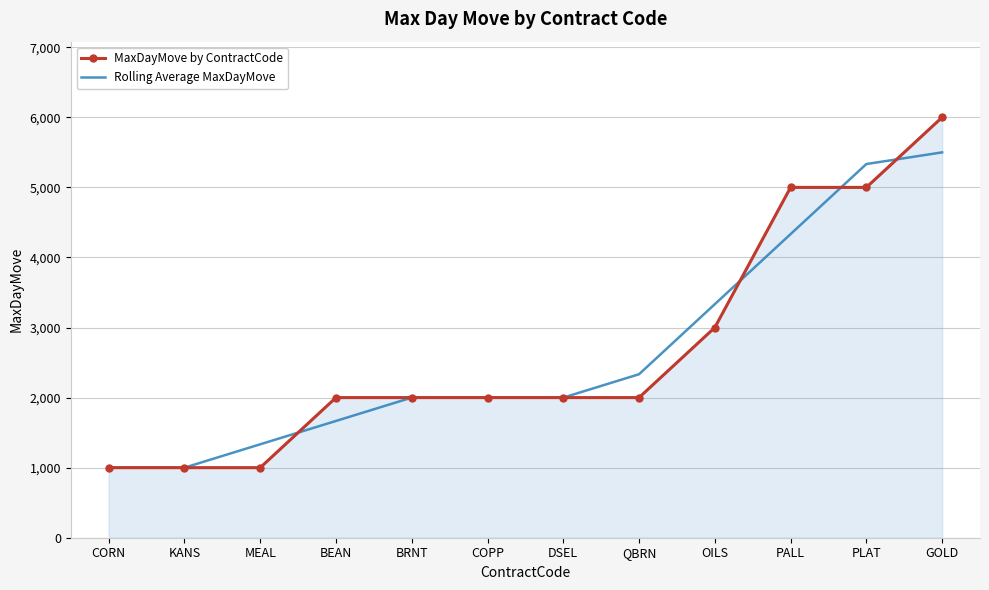

What is the lowest value of the MaxDayMove by ContractCode series?

1000.0